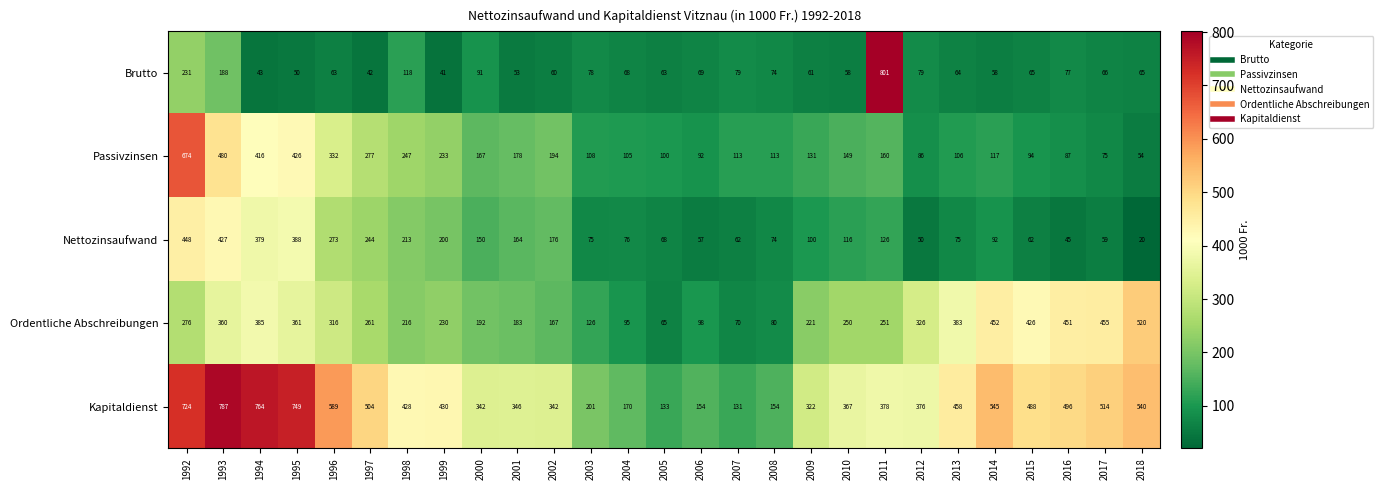

At which category is the sum across all series the highest?

1992